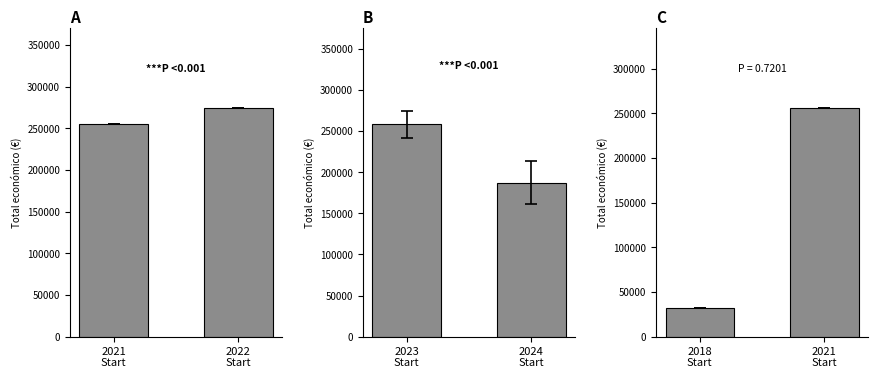

What is the smallest value displayed?

32480.0